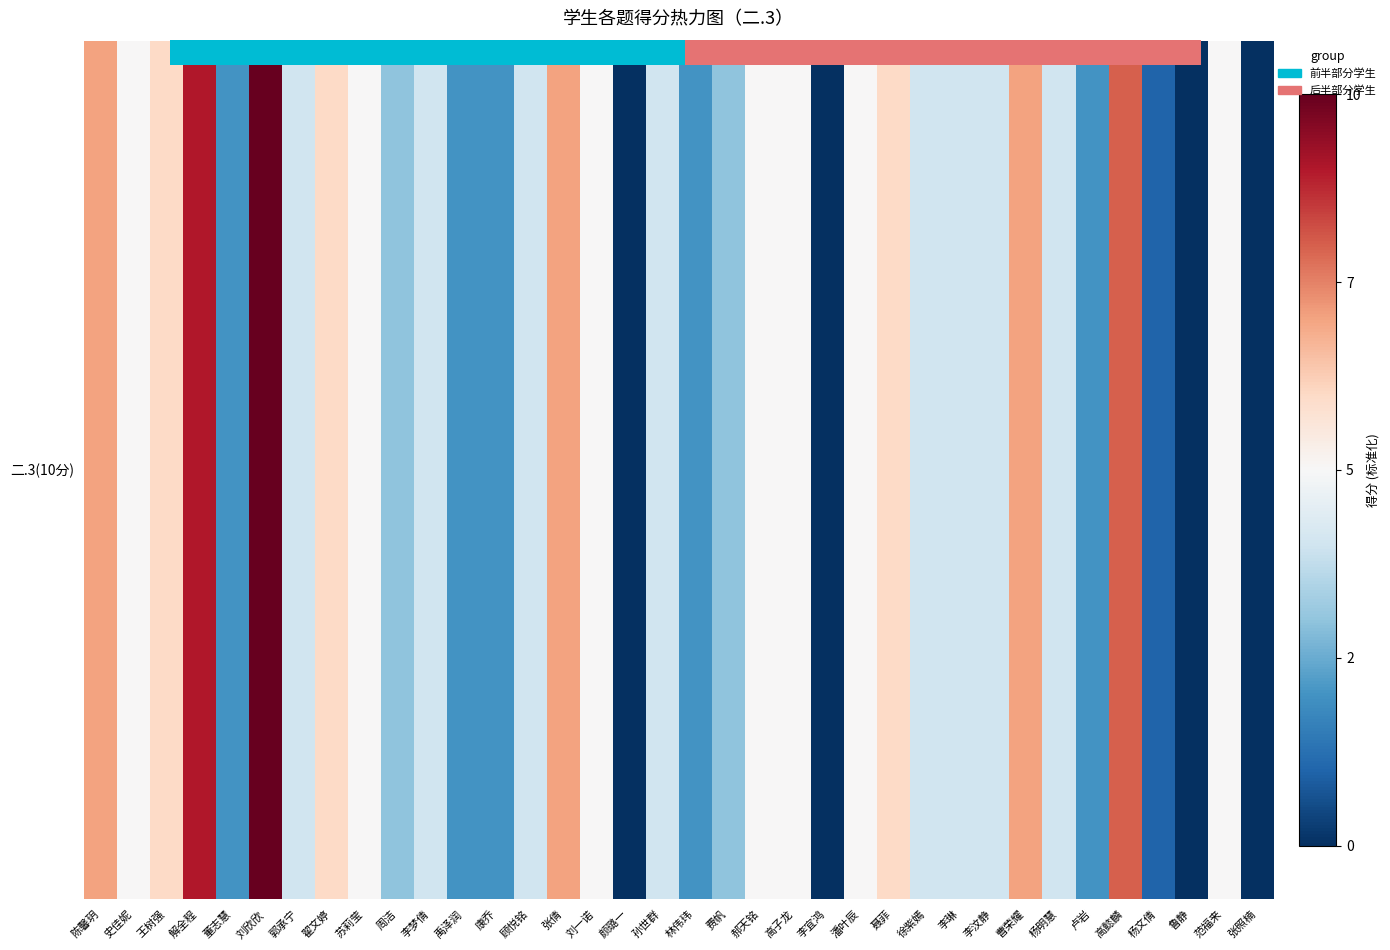

How many series are shown in this chart?

1